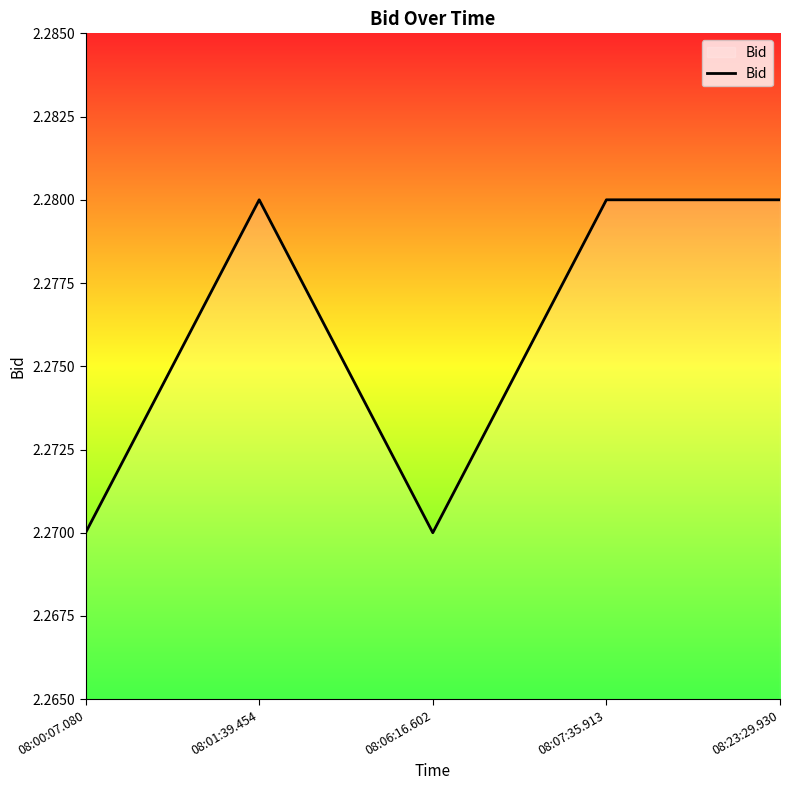

Count the values in the range 2 to 3.

5